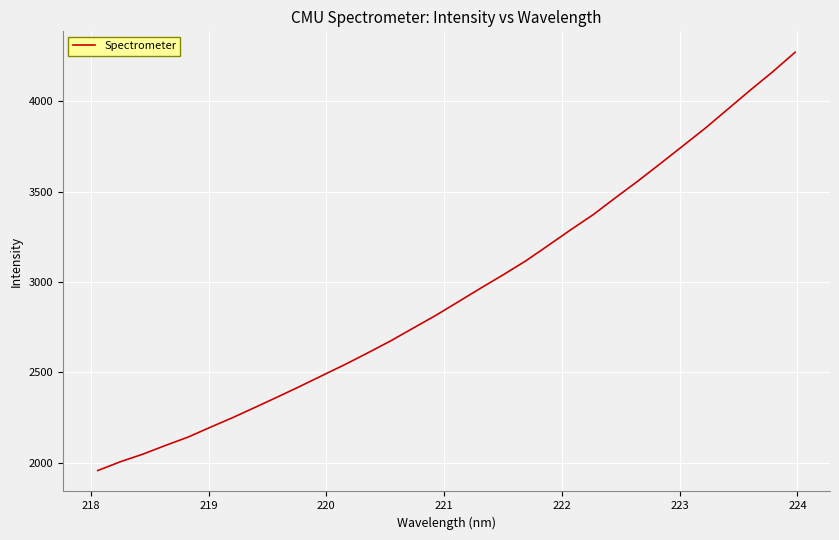

What is the smallest value displayed?

1956.2